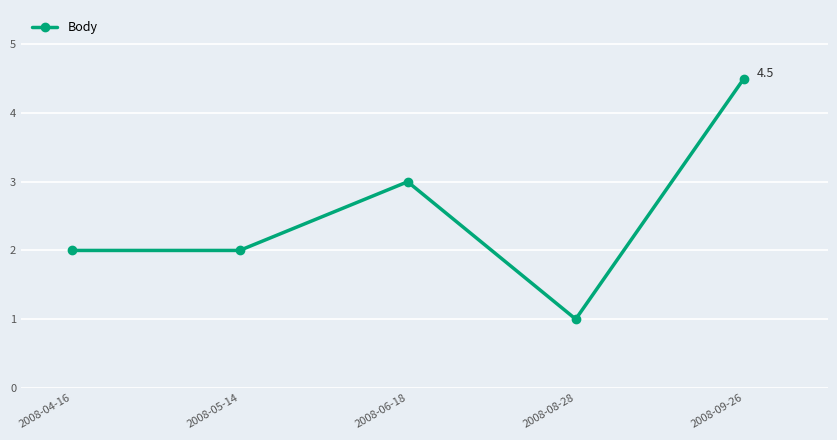

Reading left to right, list all the values displayed in this chart.

2008-04-16=2.0	2008-05-14=2.0	2008-06-18=3.0	2008-08-28=1.0	2008-09-26=4.5